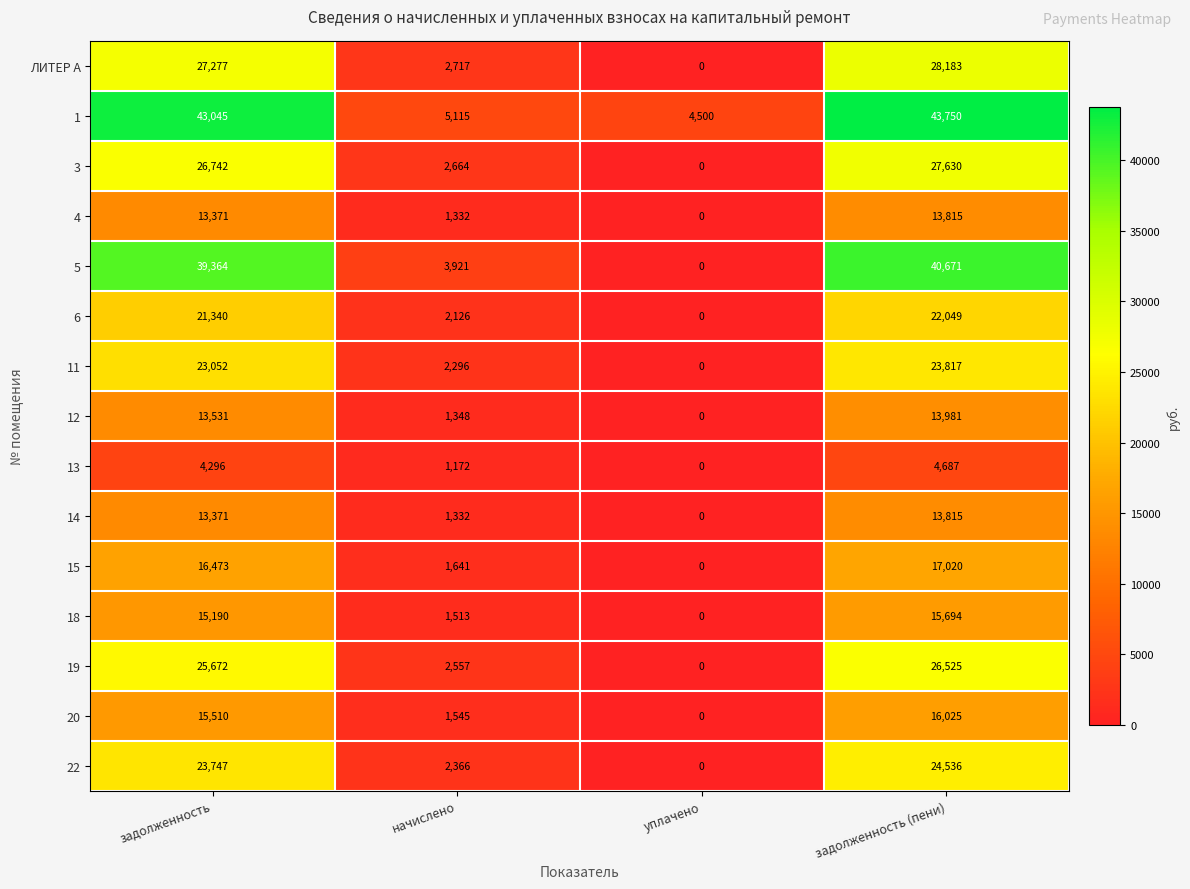

At which label is ЛИТЕР А closest to 14091?

начислено